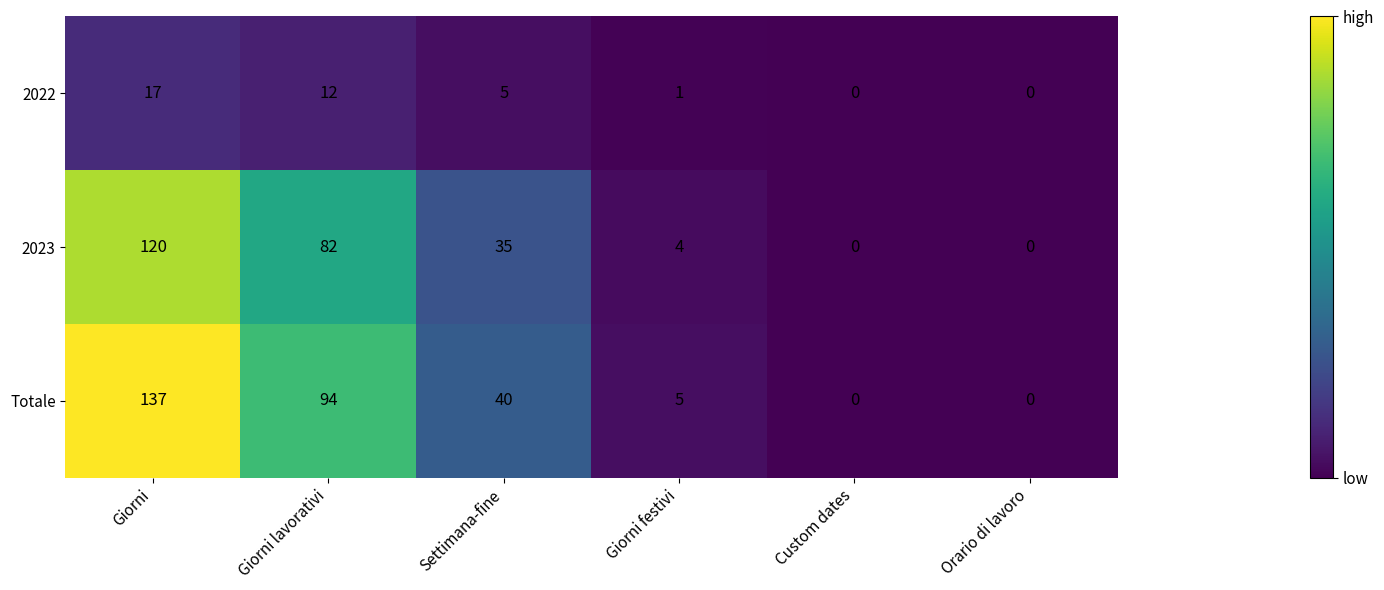

At which label is 2022 closest to 8?

Settimana-fine